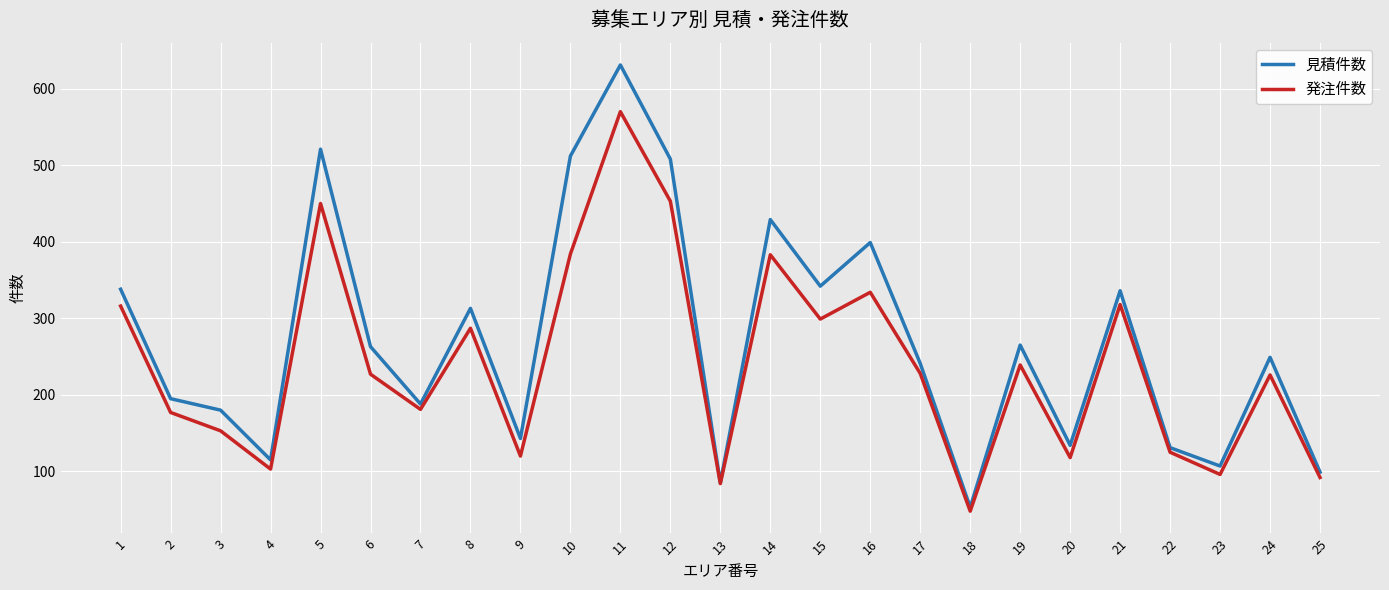

What is the spread (max minus min) of values at 19?

26